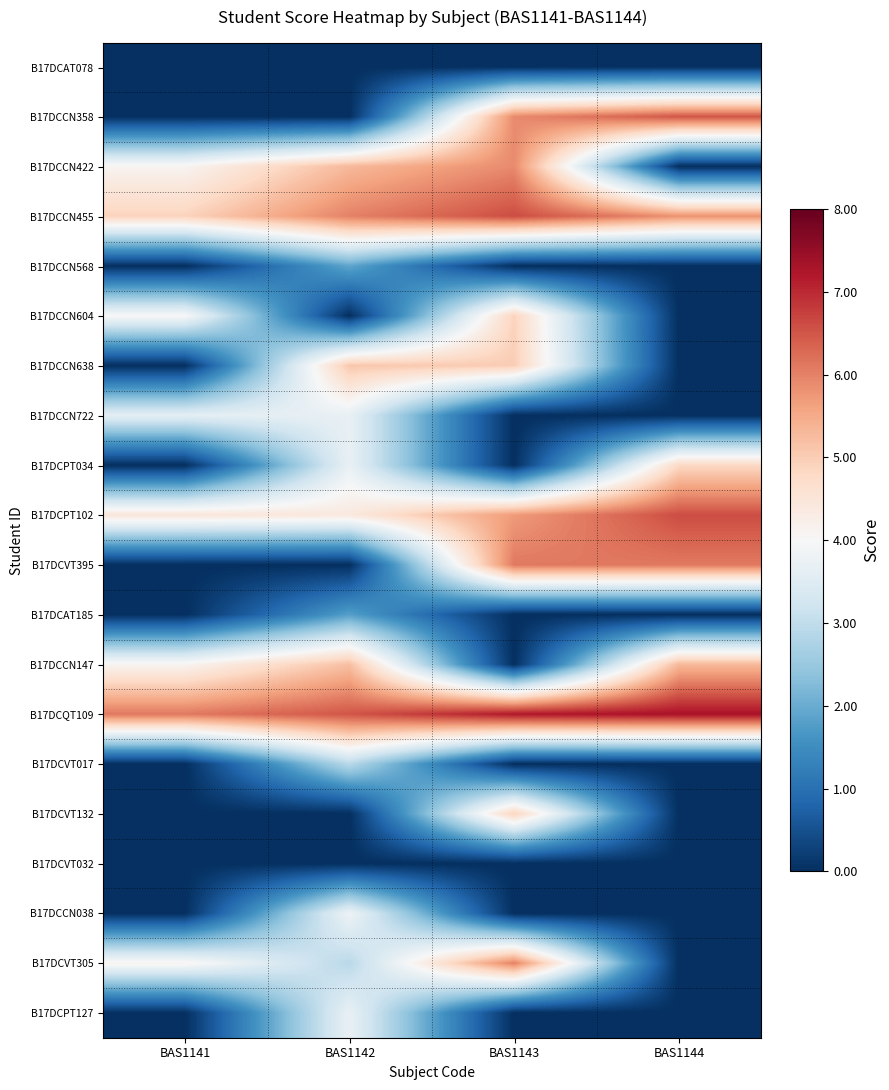

Reading left to right, transcribe all the data shown in this chart.

B17DCAT078: BAS1141=0.0	BAS1142=0.0	BAS1143=0.0	BAS1144=0.0
B17DCCN358: BAS1141=0.0	BAS1142=0.0	BAS1143=5.9	BAS1144=6.5
B17DCCN422: BAS1141=4.1	BAS1142=5.3	BAS1143=5.9	BAS1144=0.0
B17DCCN455: BAS1141=4.9	BAS1142=6.0	BAS1143=6.6	BAS1144=5.8
B17DCCN568: BAS1141=0.0	BAS1142=1.9	BAS1143=0.0	BAS1144=0.0
B17DCCN604: BAS1141=4.0	BAS1142=0.0	BAS1143=4.9	BAS1144=0.0
B17DCCN638: BAS1141=0.0	BAS1142=5.1	BAS1143=5.0	BAS1144=0.0
B17DCCN722: BAS1141=3.6	BAS1142=3.7	BAS1143=0.0	BAS1144=0.0
B17DCPT034: BAS1141=0.0	BAS1142=3.7	BAS1143=0.0	BAS1144=4.8
B17DCPT102: BAS1141=4.5	BAS1142=4.4	BAS1143=5.7	BAS1144=6.6
B17DCVT395: BAS1141=0.0	BAS1142=0.0	BAS1143=6.1	BAS1144=6.1
B17DCAT185: BAS1141=0.0	BAS1142=1.8	BAS1143=0.0	BAS1144=0.0
B17DCCN147: BAS1141=4.1	BAS1142=5.2	BAS1143=0.0	BAS1144=5.3
B17DCQT109: BAS1141=6.1	BAS1142=6.5	BAS1143=7.2	BAS1144=7.3
B17DCVT017: BAS1141=0.0	BAS1142=2.9	BAS1143=0.0	BAS1144=0.0
B17DCVT132: BAS1141=0.0	BAS1142=0.0	BAS1143=4.9	BAS1144=0.0
B17DCVT032: BAS1141=0.0	BAS1142=0.0	BAS1143=0.0	BAS1144=0.0
B17DCCN038: BAS1141=0.0	BAS1142=3.8	BAS1143=0.0	BAS1144=0.0
B17DCVT305: BAS1141=4.1	BAS1142=2.9	BAS1143=6.0	BAS1144=0.0
B17DCPT127: BAS1141=0.0	BAS1142=3.7	BAS1143=0.0	BAS1144=0.0